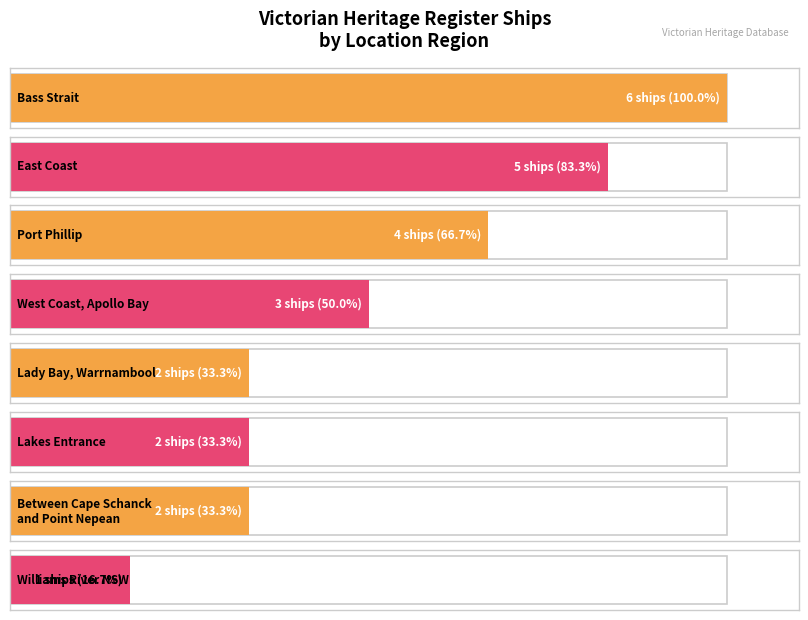

How many bars are there in total?

8